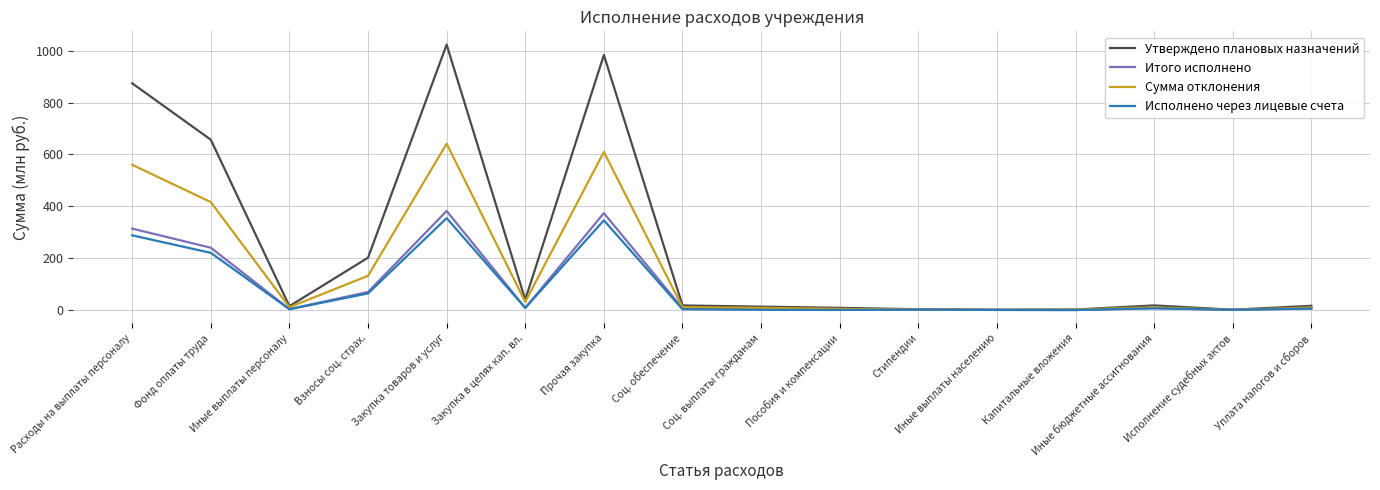

What is the smallest value displayed?

0.2